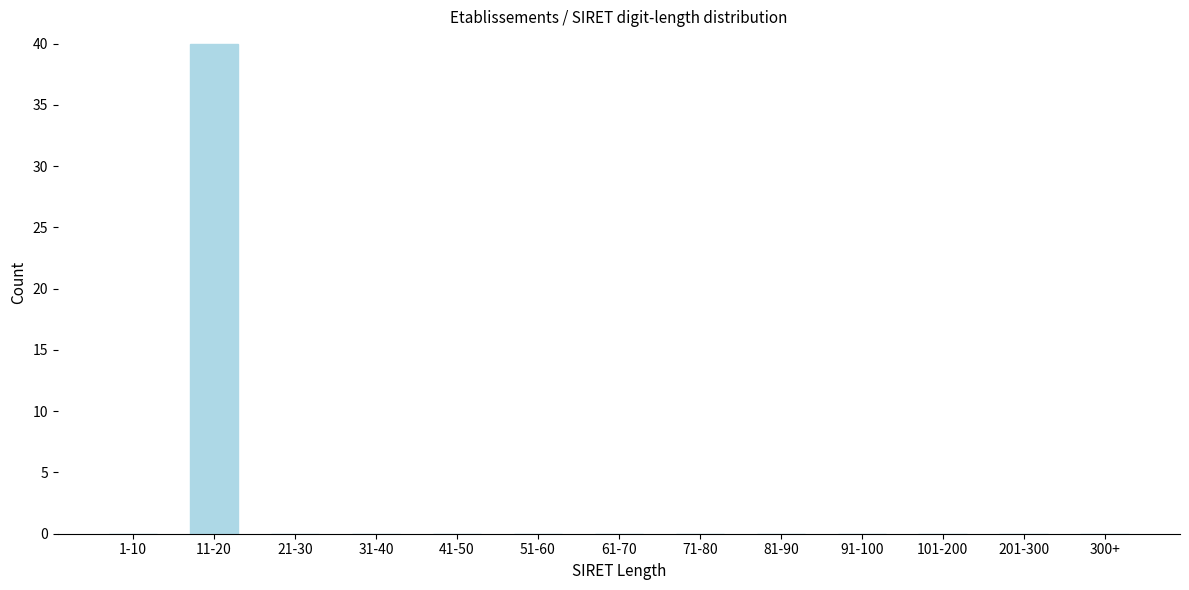

Reading left to right, what are all the values shown in this chart?

1-10=0	11-20=40	21-30=0	31-40=0	41-50=0	51-60=0	61-70=0	71-80=0	81-90=0	91-100=0	101-200=0	201-300=0	300+=0